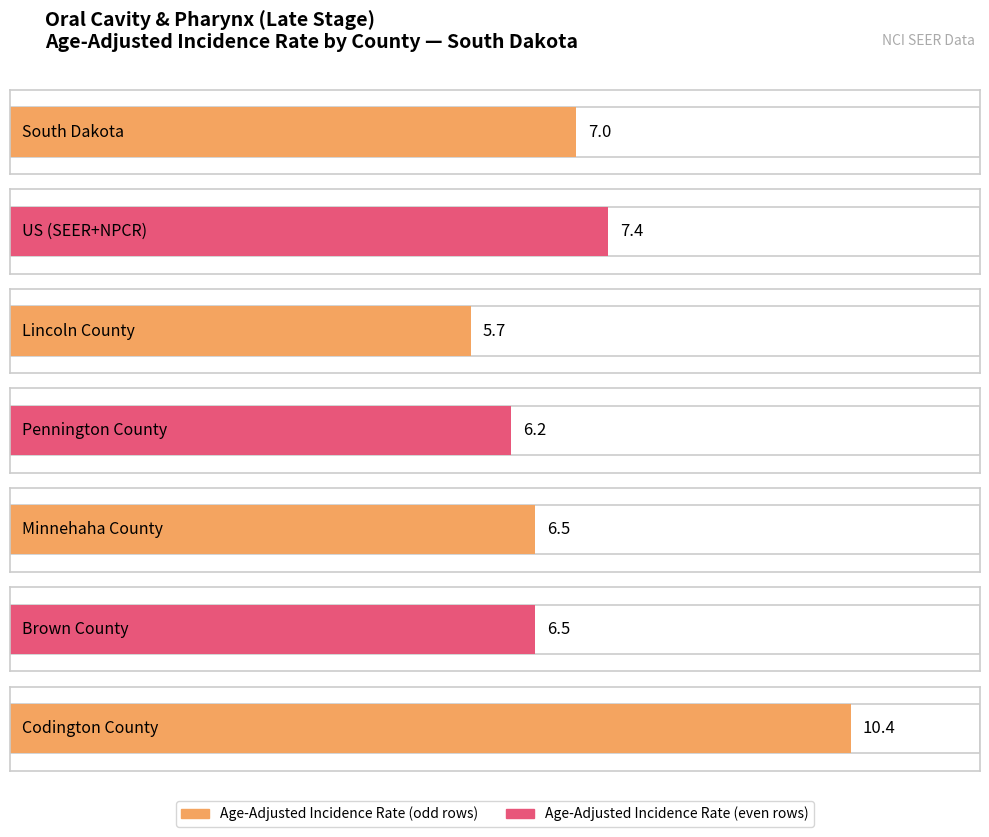

How many data points does each series have?

7